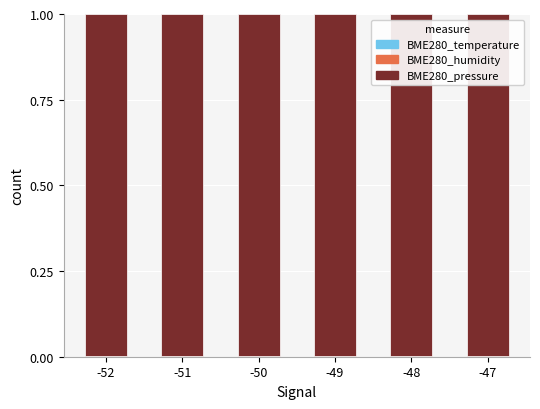

The value of BME280_temperature at -48 is 0.0. True or false?

False